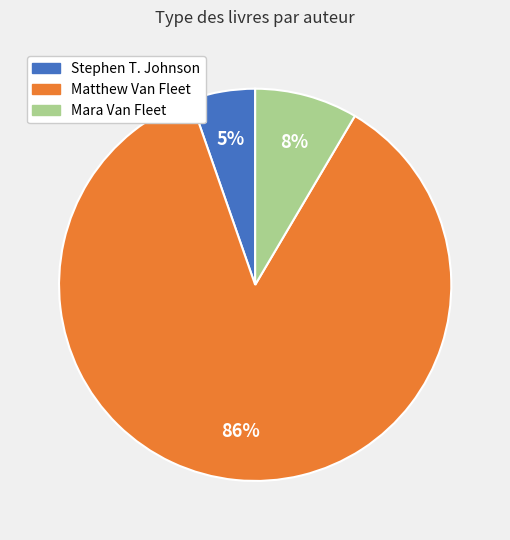

To the nearest percent, what is the average slice percentage?

33%